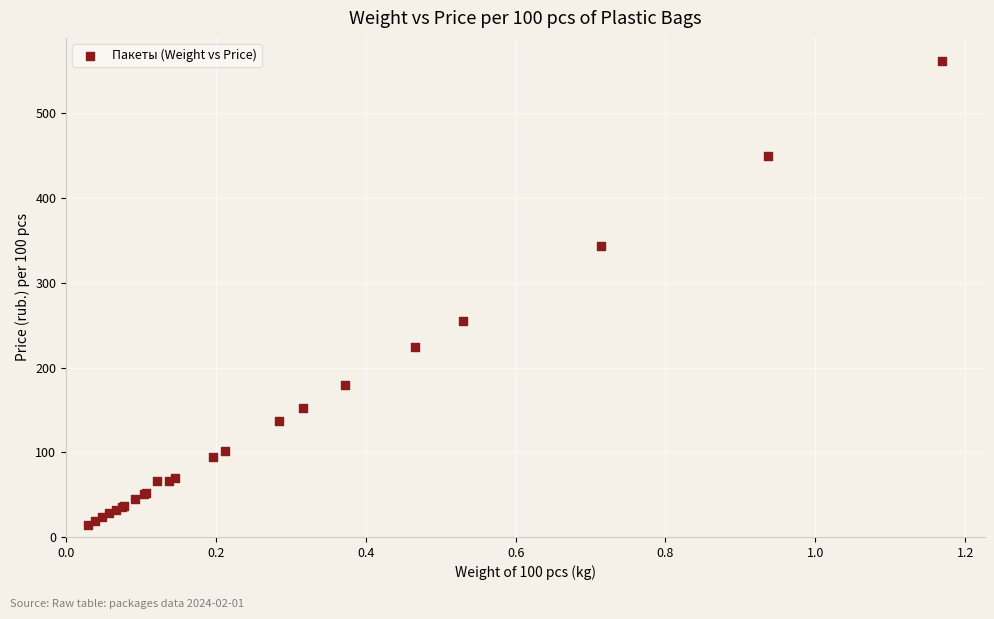

What Y value in the scatter plot is closest to 287?

254.5